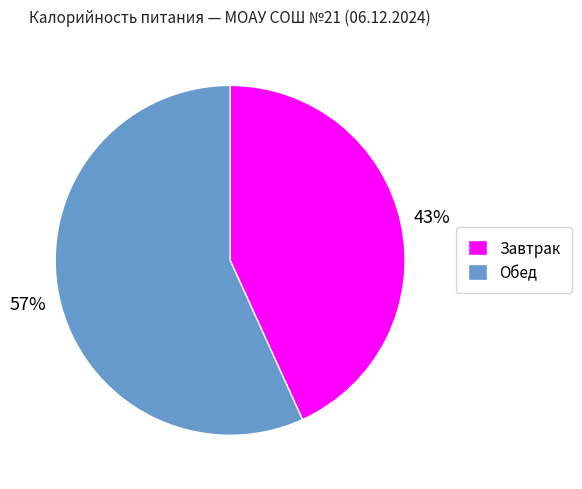

Is it true that Обед is 57% of the pie?

True